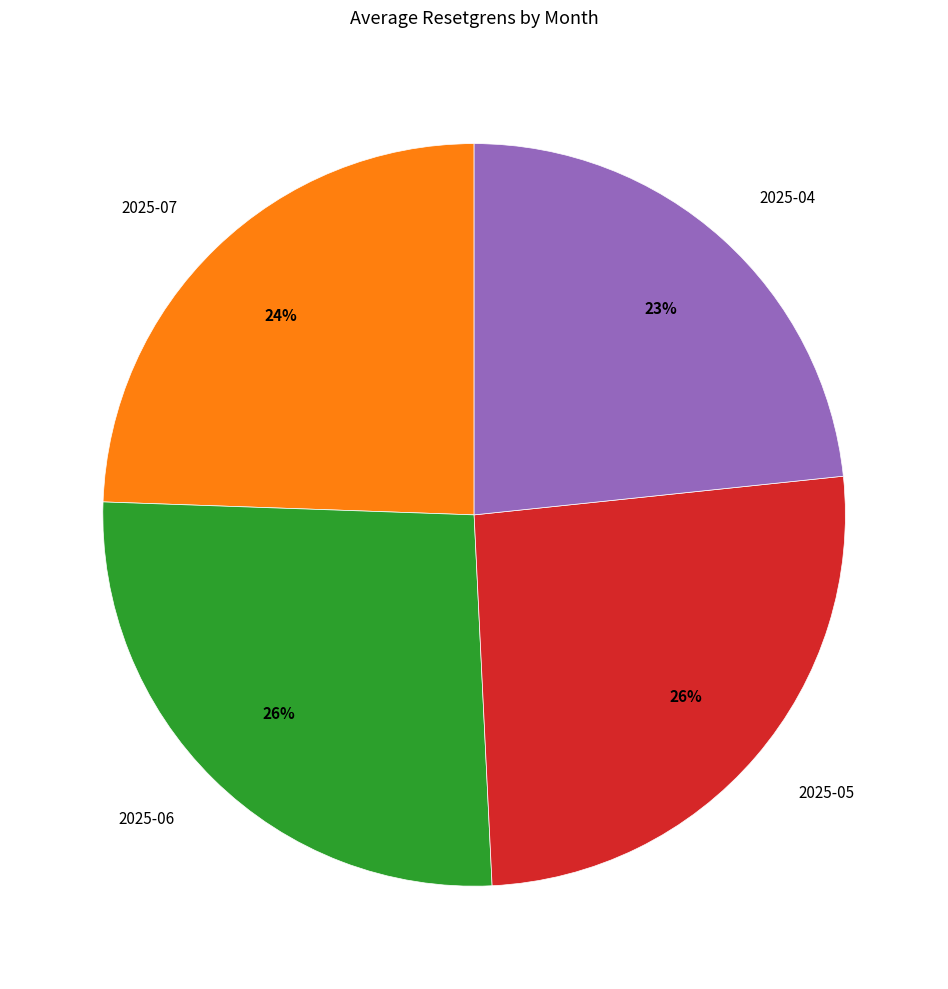

Combined, do 2025-04 and 2025-05 account for over 50%?

No